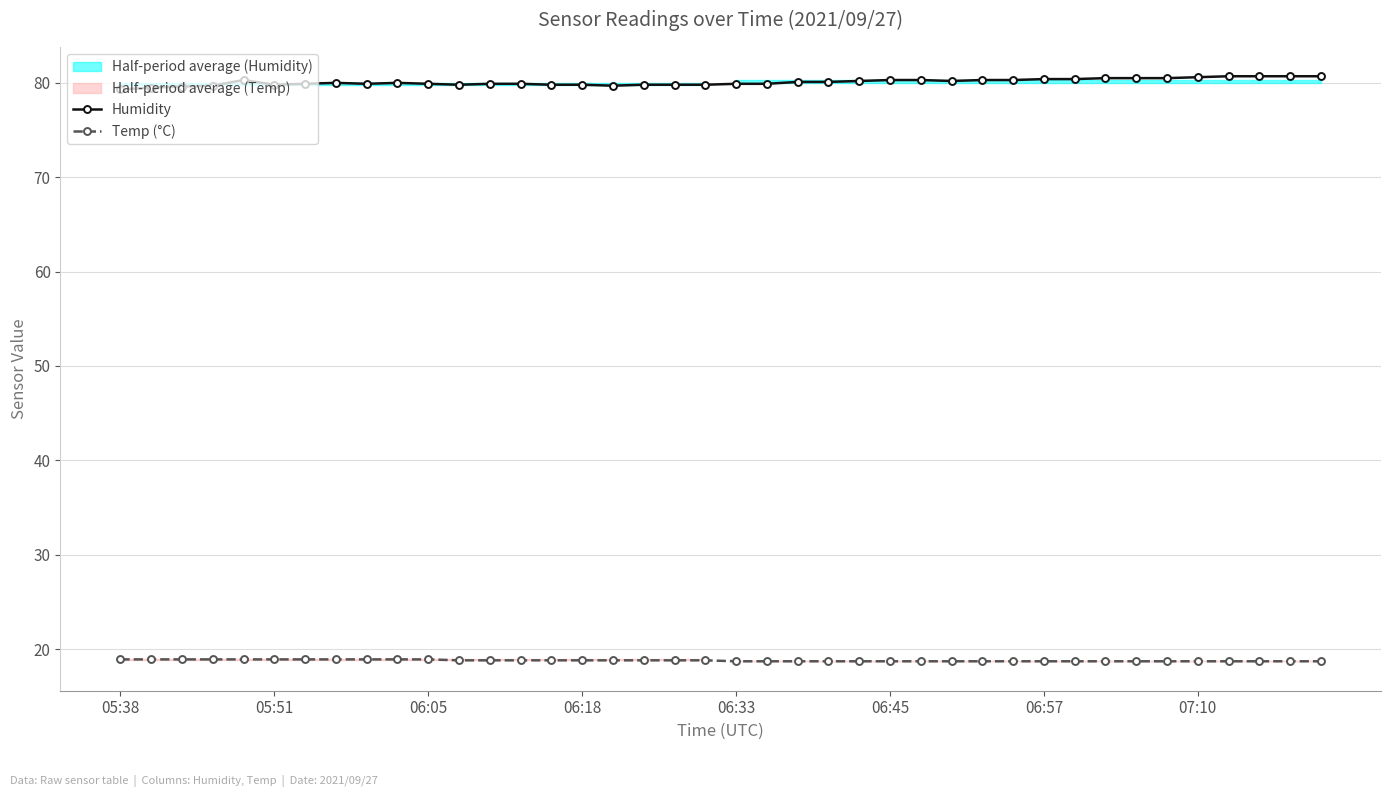

True or false: Temp (°C) and Humidity cross at least once.

False